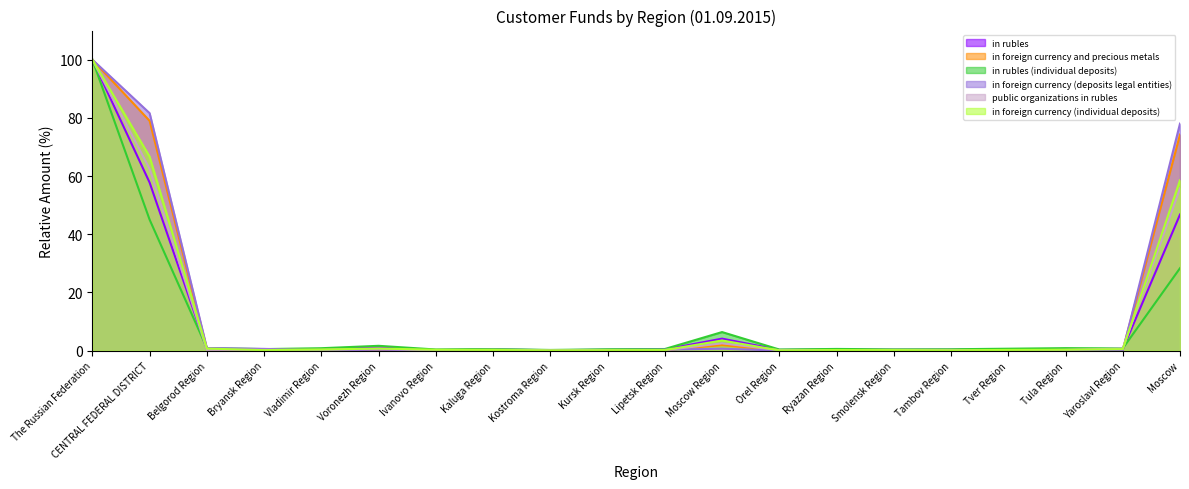

True or false: public organizations in rubles has a value of 0.5 at Vladimir Region.

False